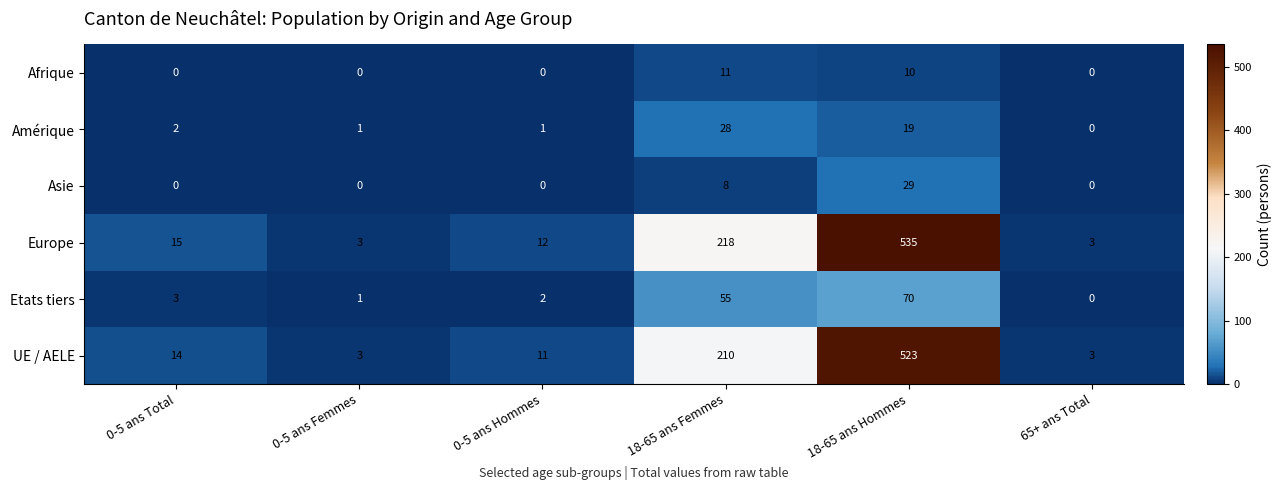

Where is UE / AELE nearest to the value 263?

18-65 ans Femmes